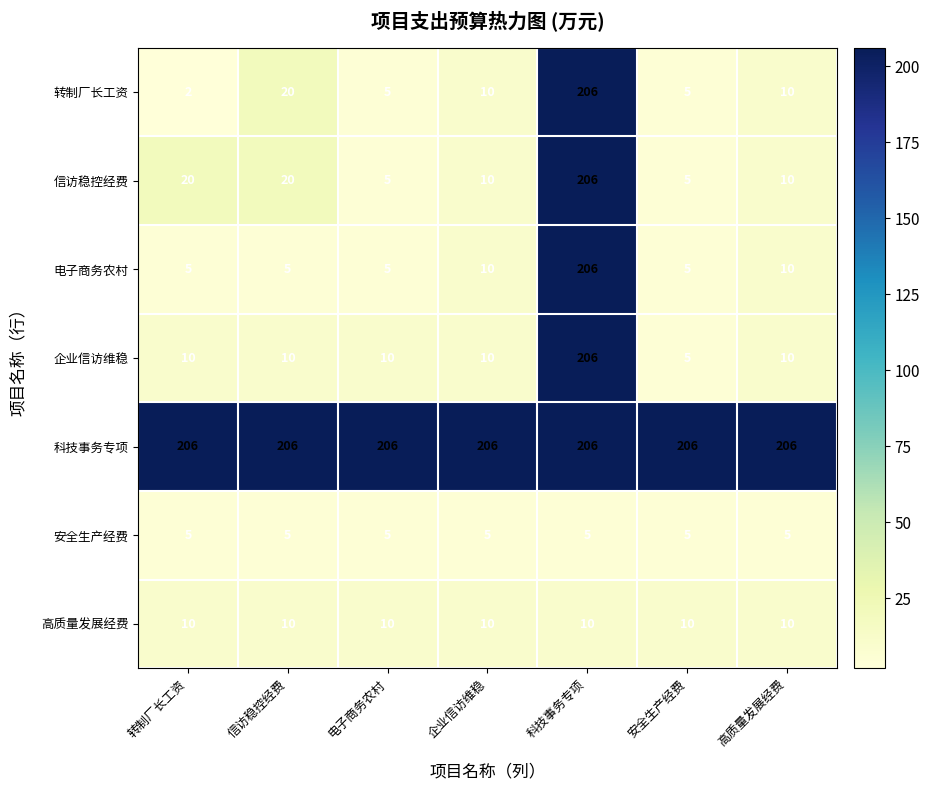

What is the approximate value of 转制厂长工资 at 安全生产经费, to the nearest 5?

5